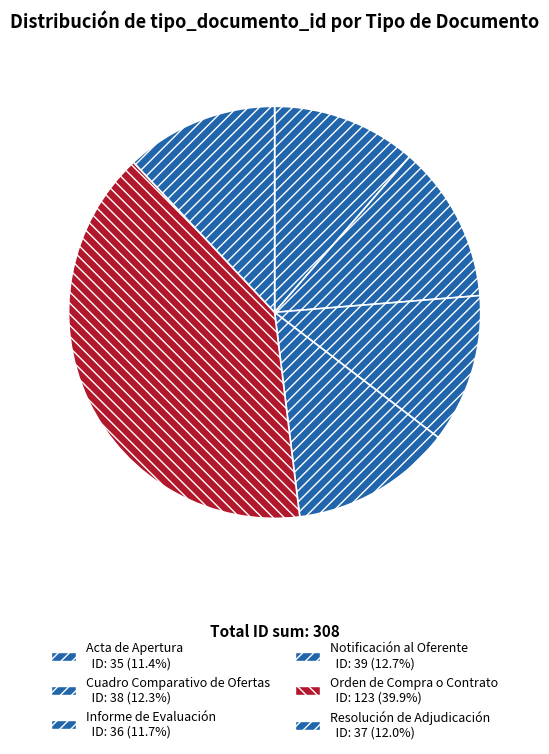

What portion of the pie excludes Orden de Compra o Contrato?

60.1%